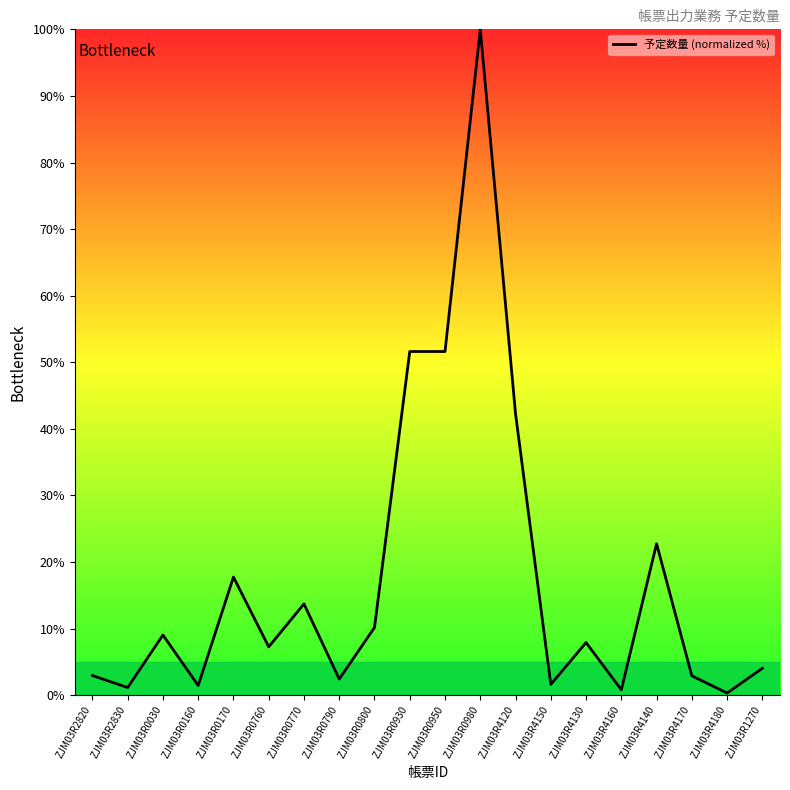

The value at ZJM03R4140 is 22.7. True or false?

True